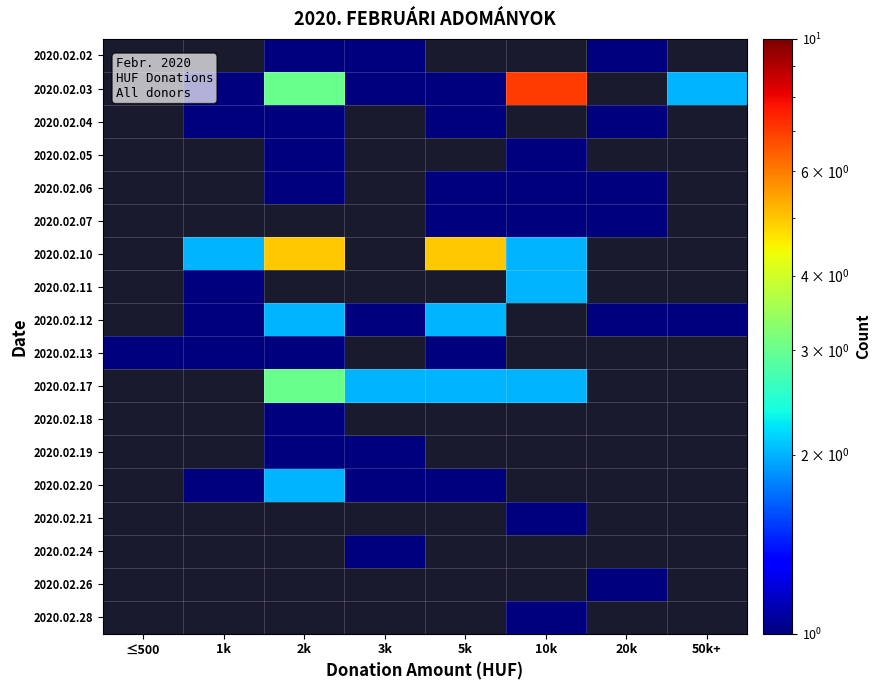

How many categories are shown in the chart?

8